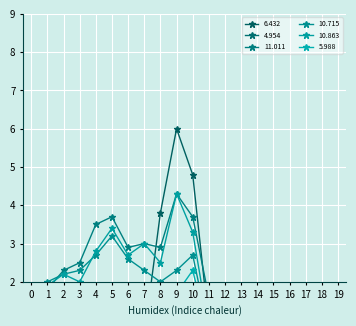

After their last crossing, which series has the higher values: 10.863 or 4.954?

10.863